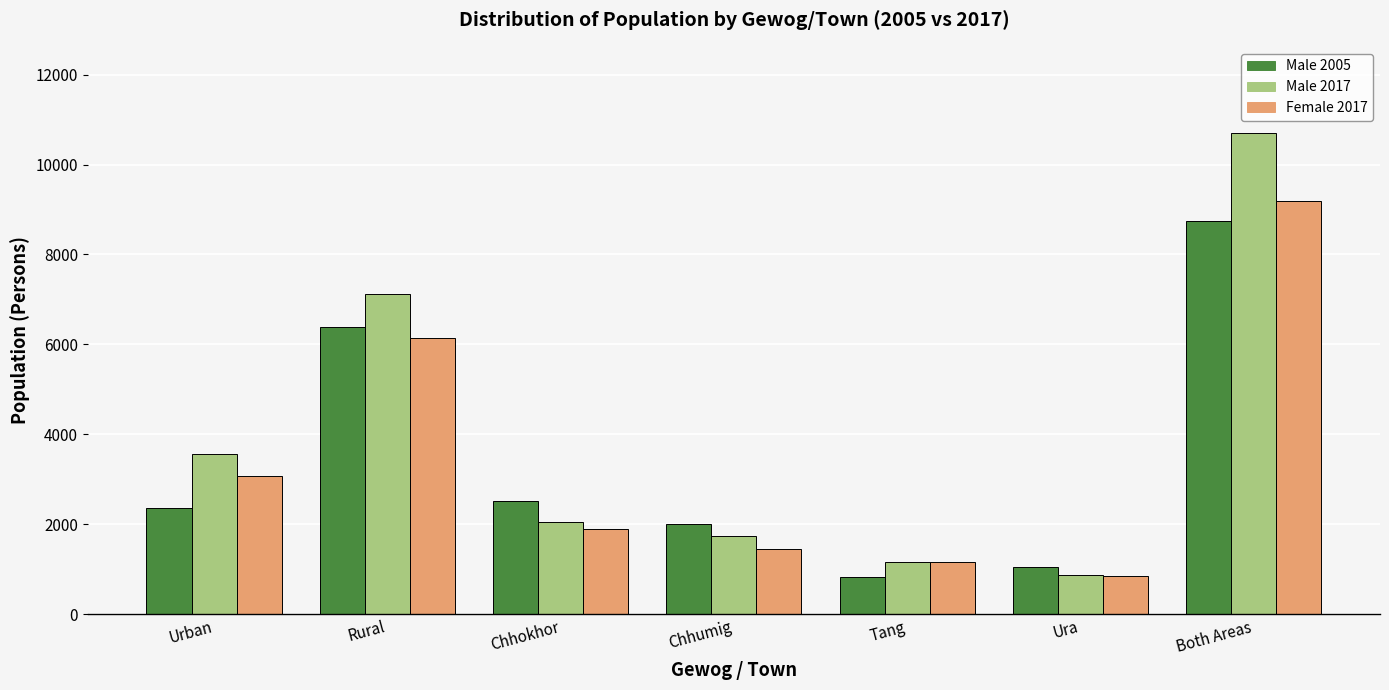

Count the number of data series in this chart.

3